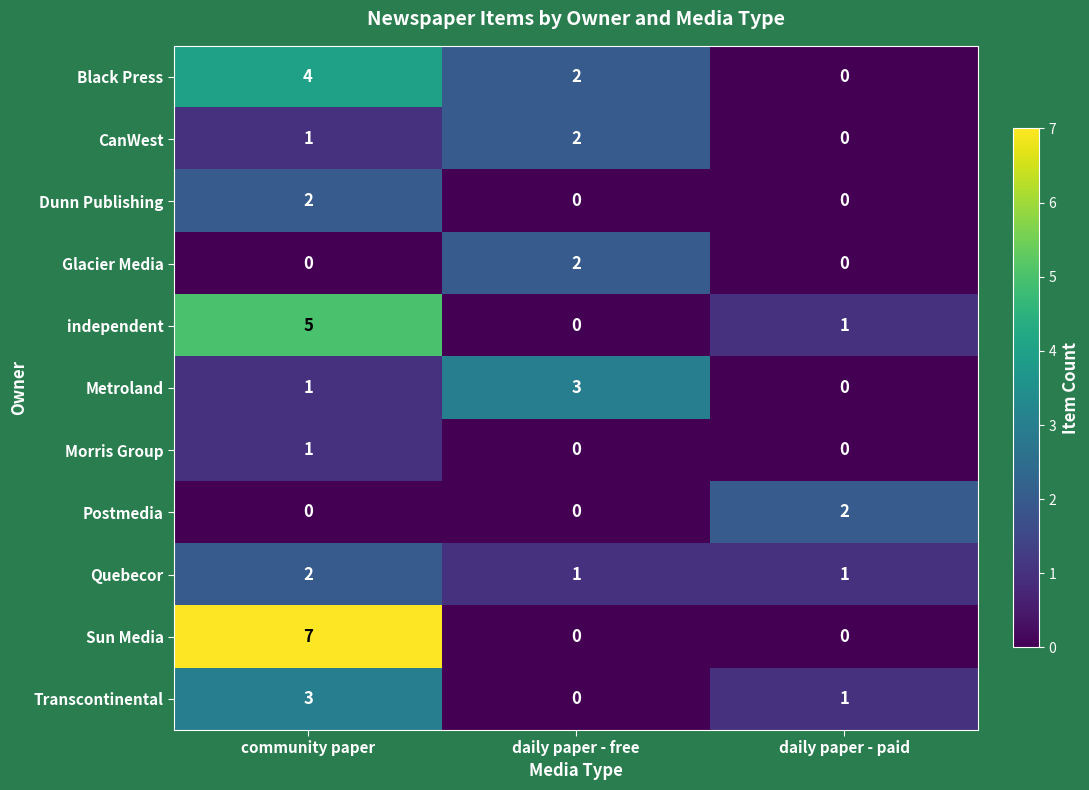

At which label does Black Press reach its minimum?

daily paper - paid